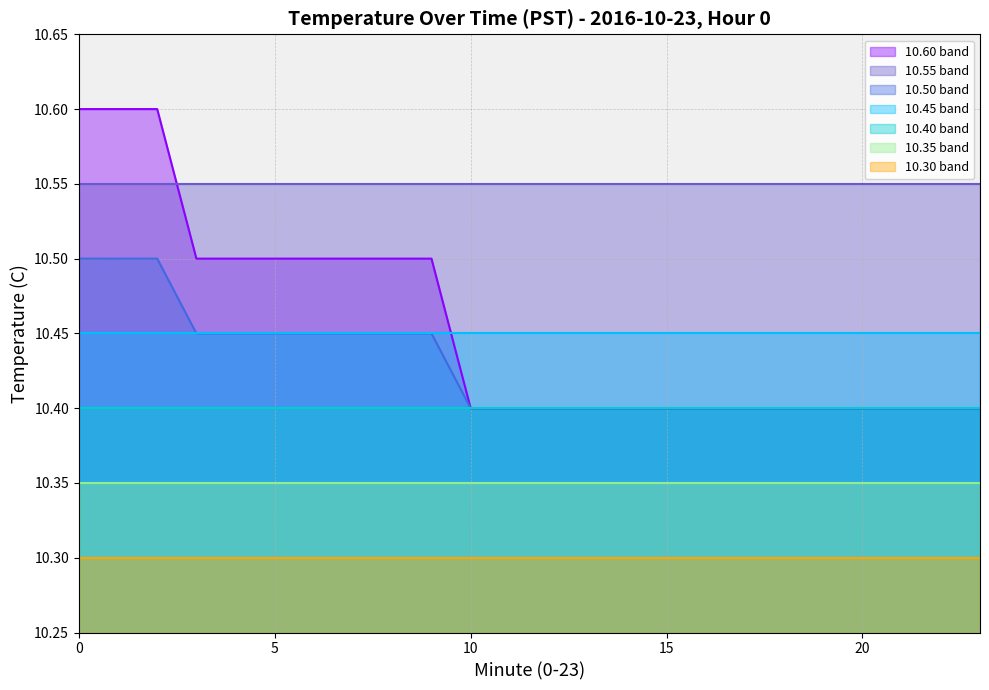

At which category is the sum across all series the highest?

1